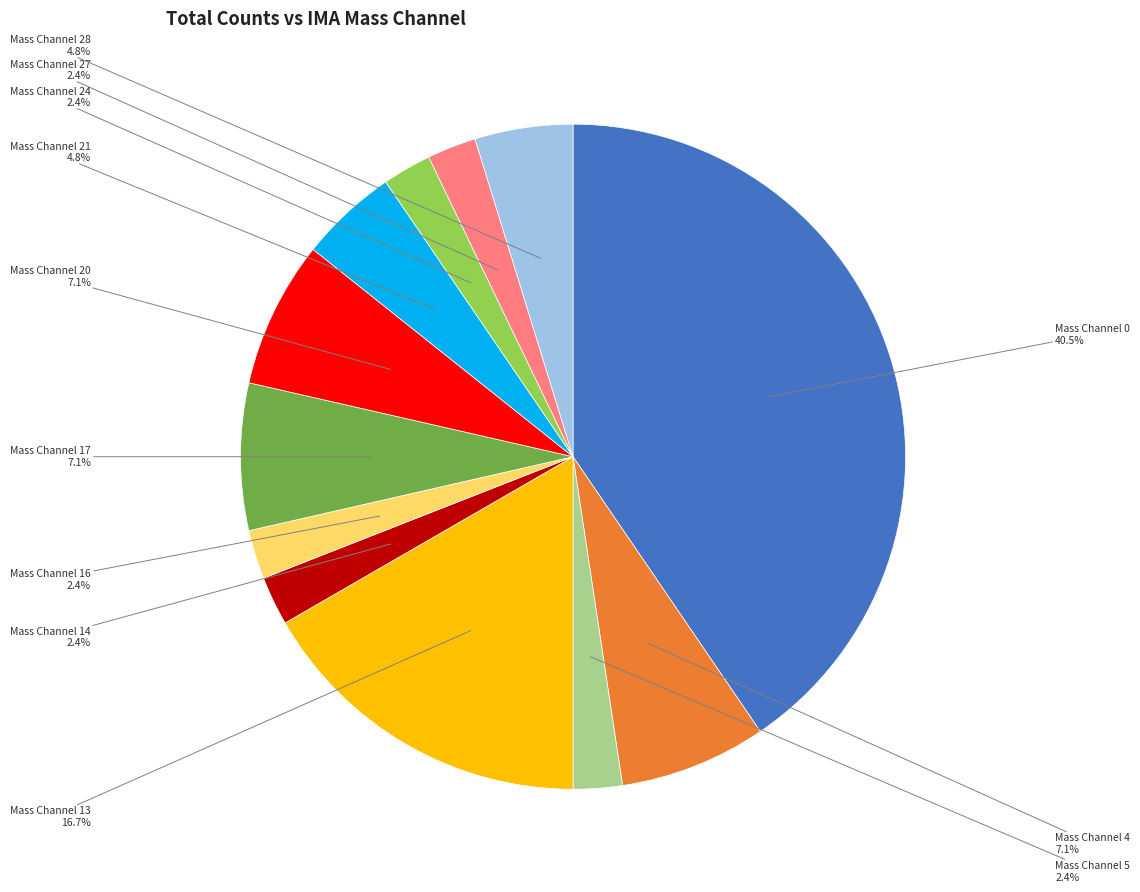

Does Mass Channel 21 represent more than half of the total?

No